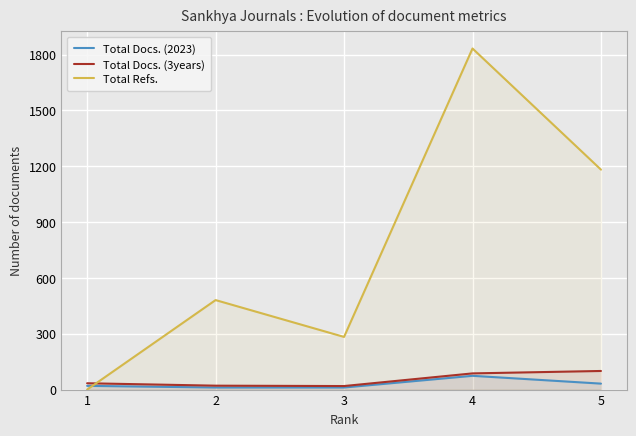

The Total Docs. (3years) series shows 34 at 1. True or false?

True